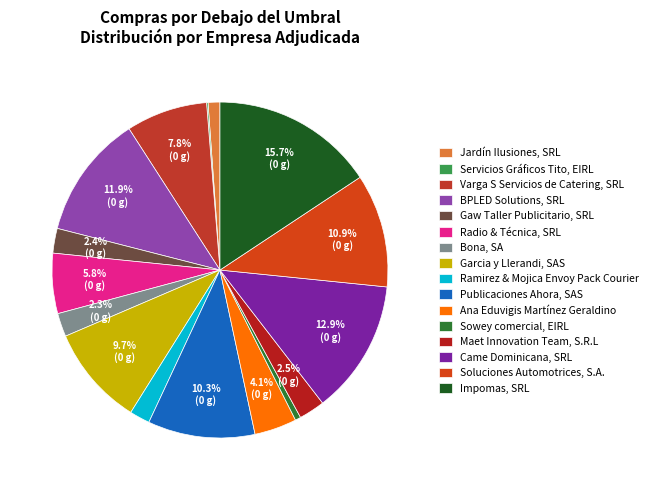

Count the number of slices in the pie.

16